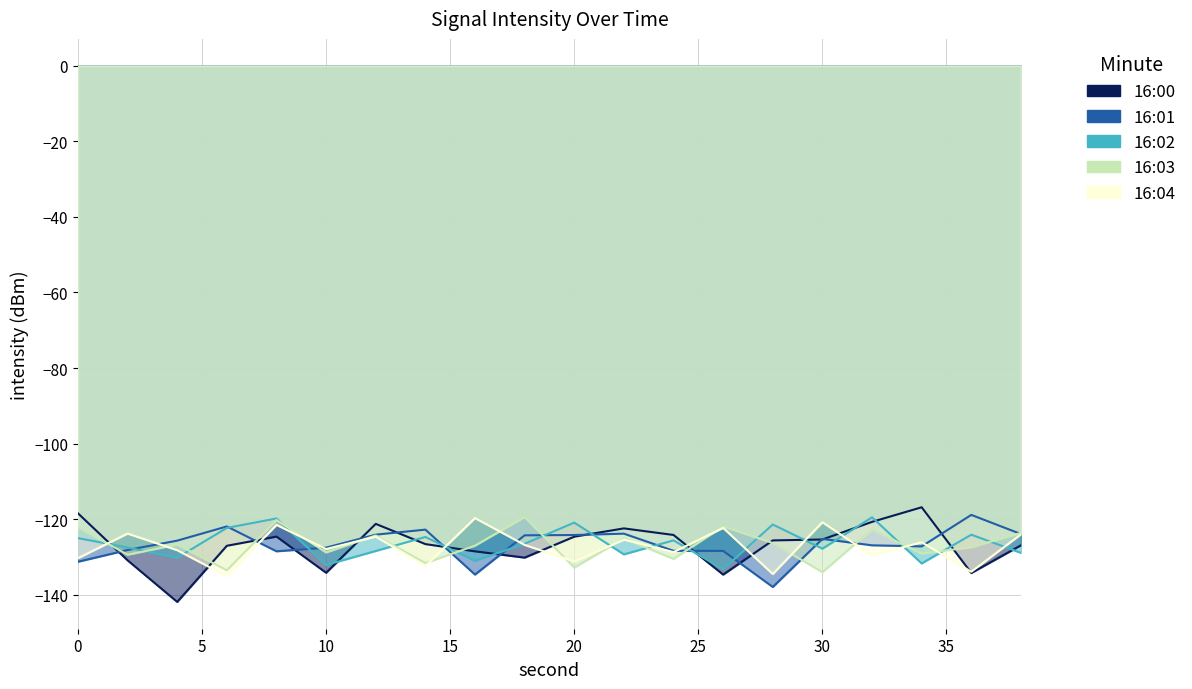

At which category does the chart reach its minimum across all series?

4